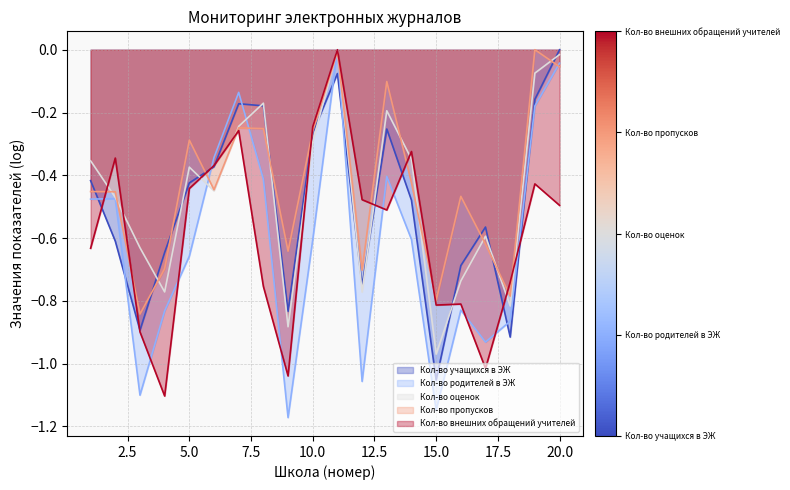

What is the difference between the maximum and second lowest values in the Кол-во внешних обращений учителей series?

1.0